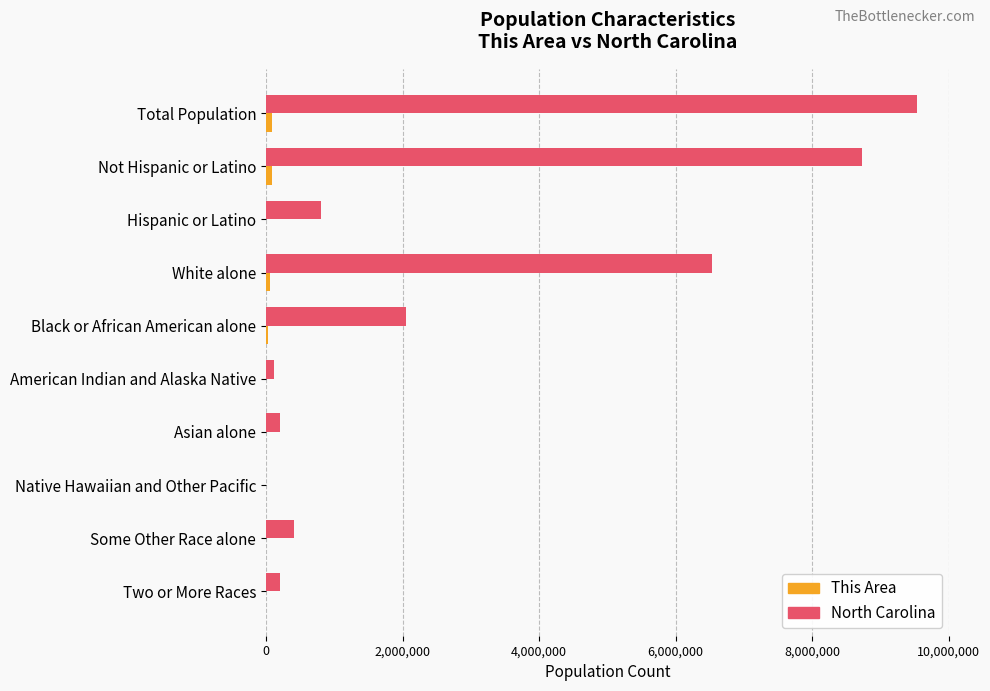

Where is North Carolina nearest to the value 4771043?

White alone